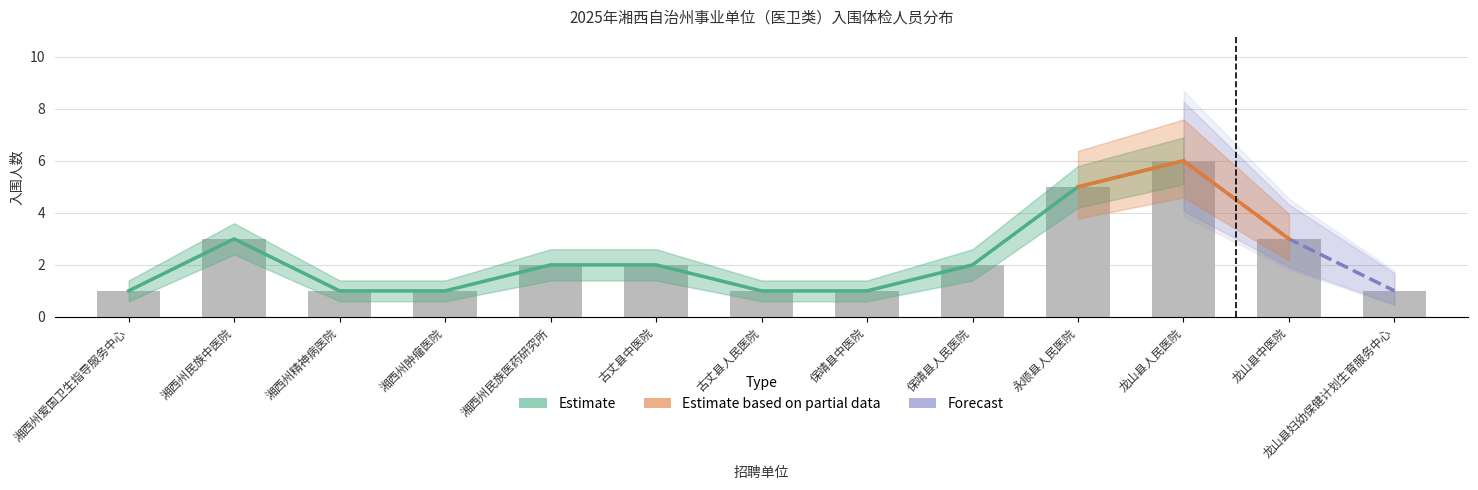

What is the difference between the second highest and second lowest values in the 实际人数 series?

4.0